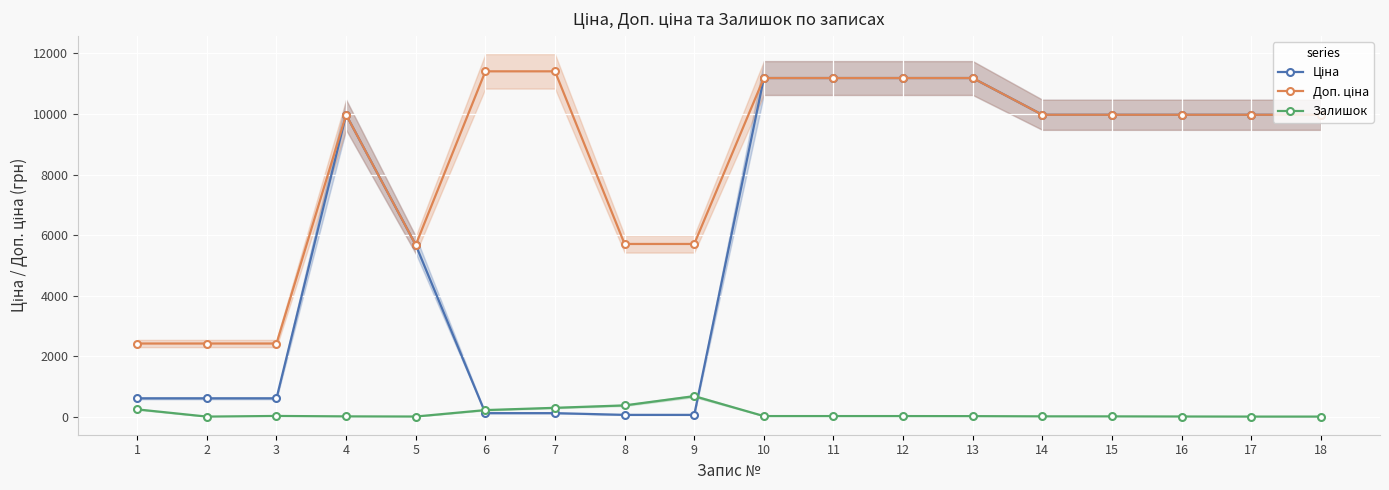

Which series has the largest range (max minus min)?

Ціна